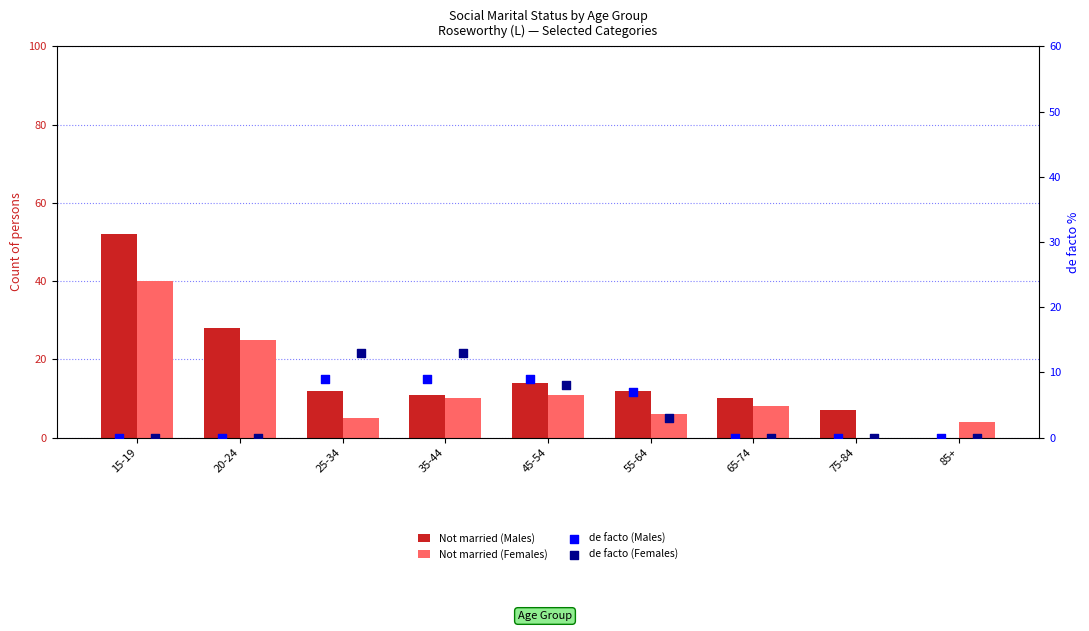

Which series has the widest spread of Y values?

Not married (Males)